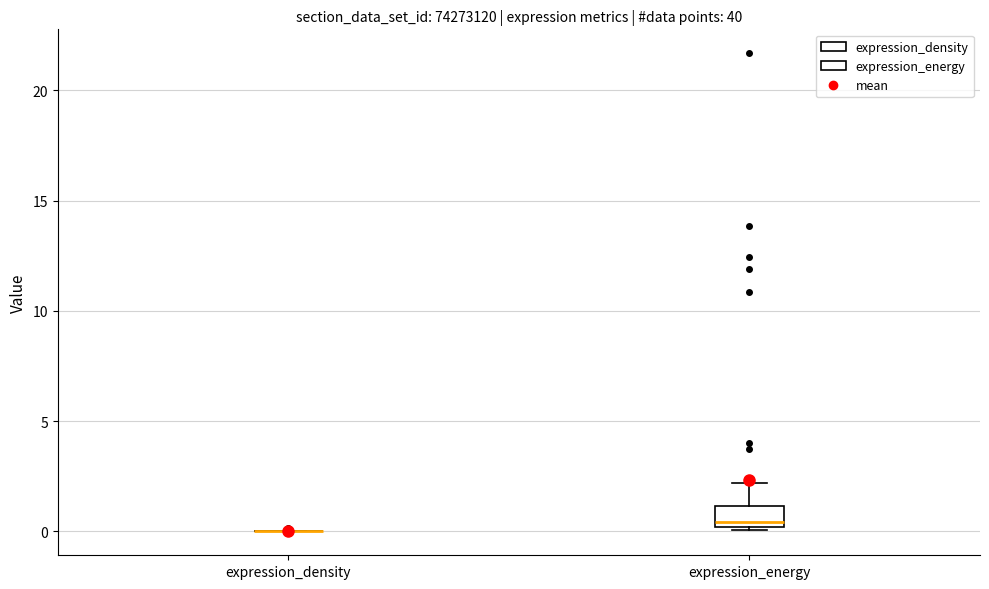

Reading left to right, read every box against the y-axis: the position of its median line, the range the box covers, and the ends of its whiskers. The values are not printed on the chart, so give them approximately, as read against the axis.

expression_density: box collapsed to a line at 0.0, whiskers 0.0 to 0.0
expression_energy: median 0.5, box 0.0 to 1.0, whiskers 0.0 to 2.0